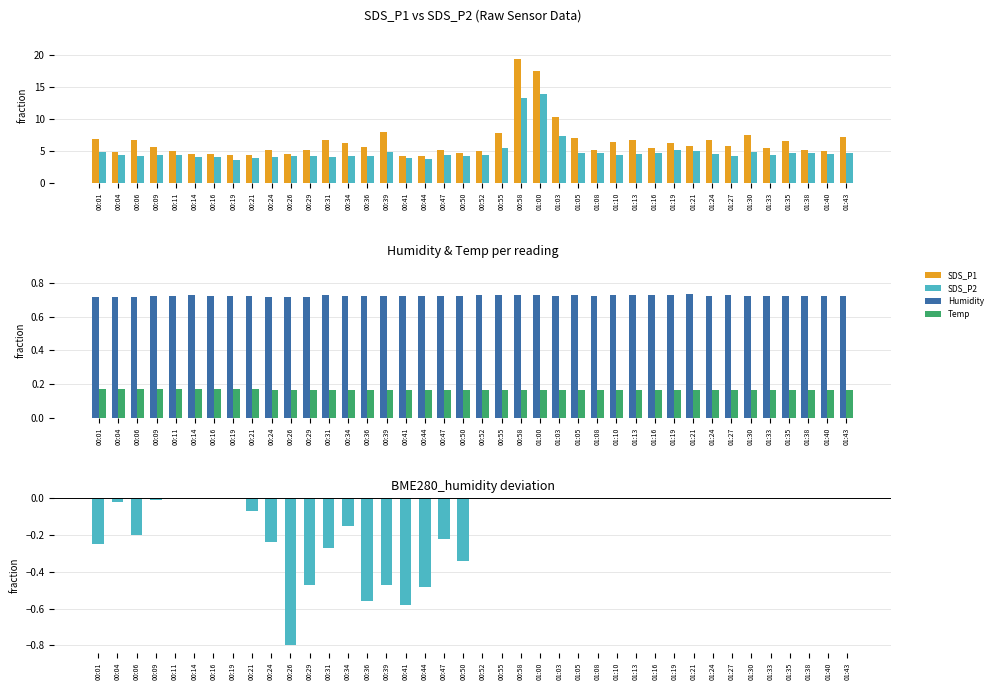

What is the maximum value for Humidity?

0.7